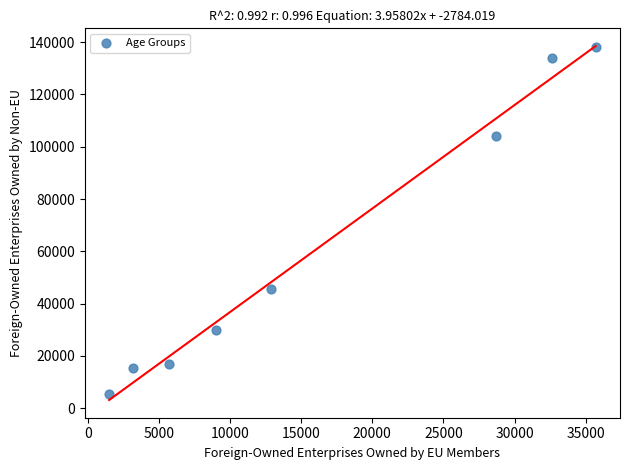

What is the range of X values (max minus min)?

34200